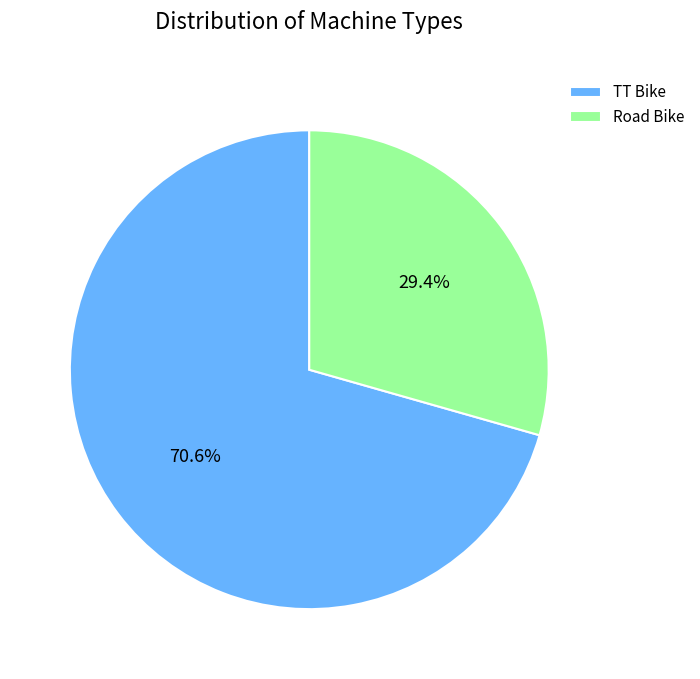

To the nearest percent, what portion does Road Bike represent?

29%